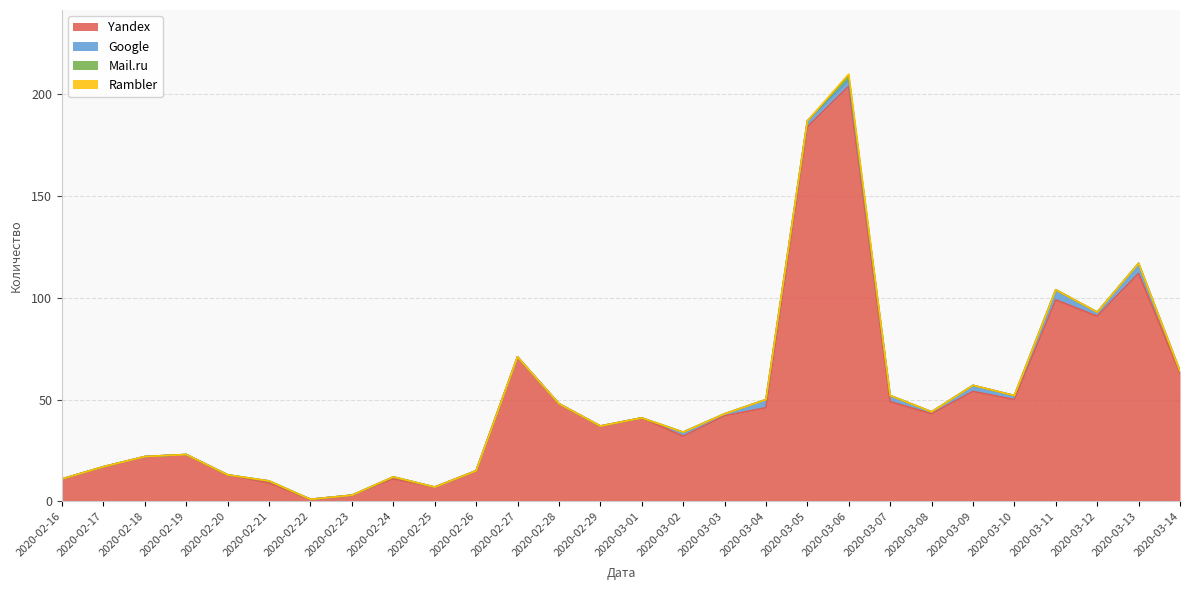

At how many categories does at least one series exceed 75?

5